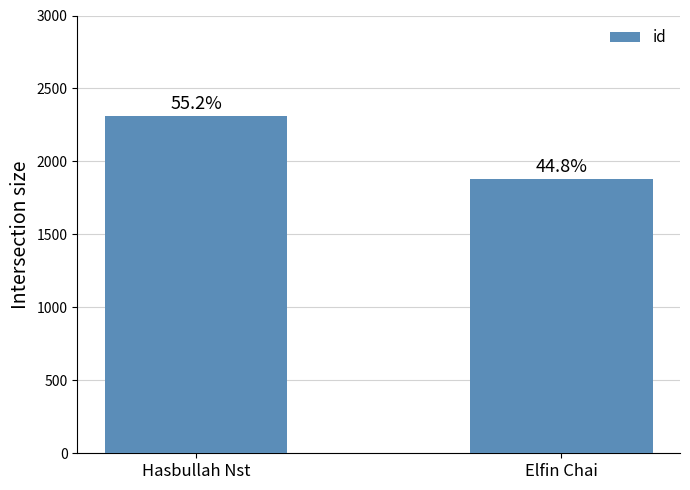

Are the bars horizontal?

No